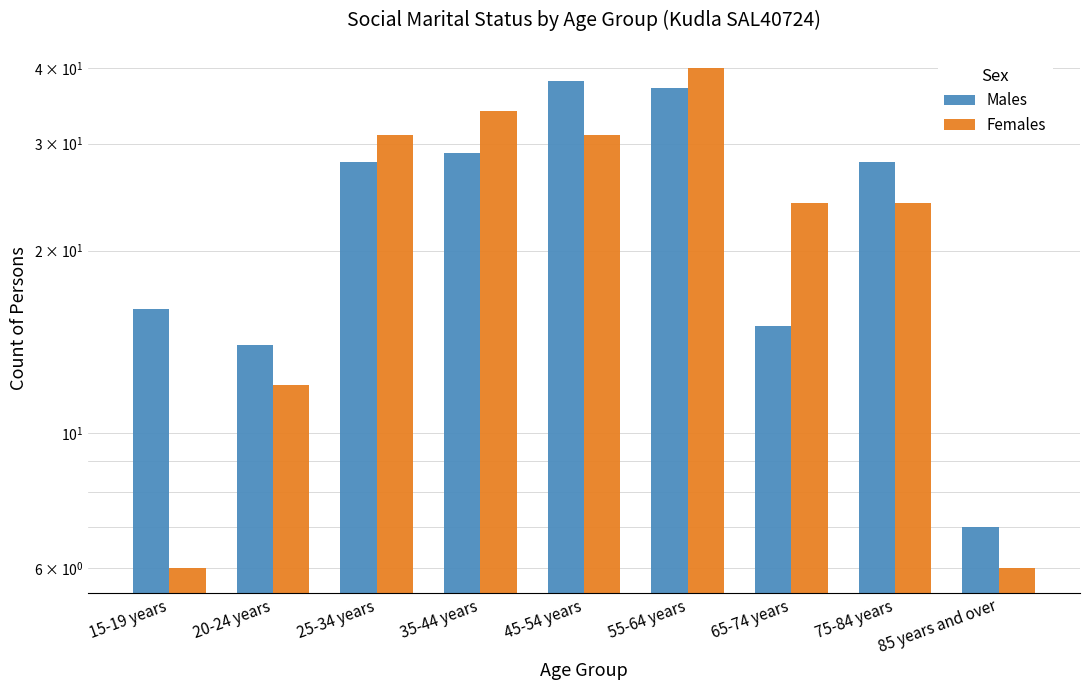

What is the smallest value displayed?

6